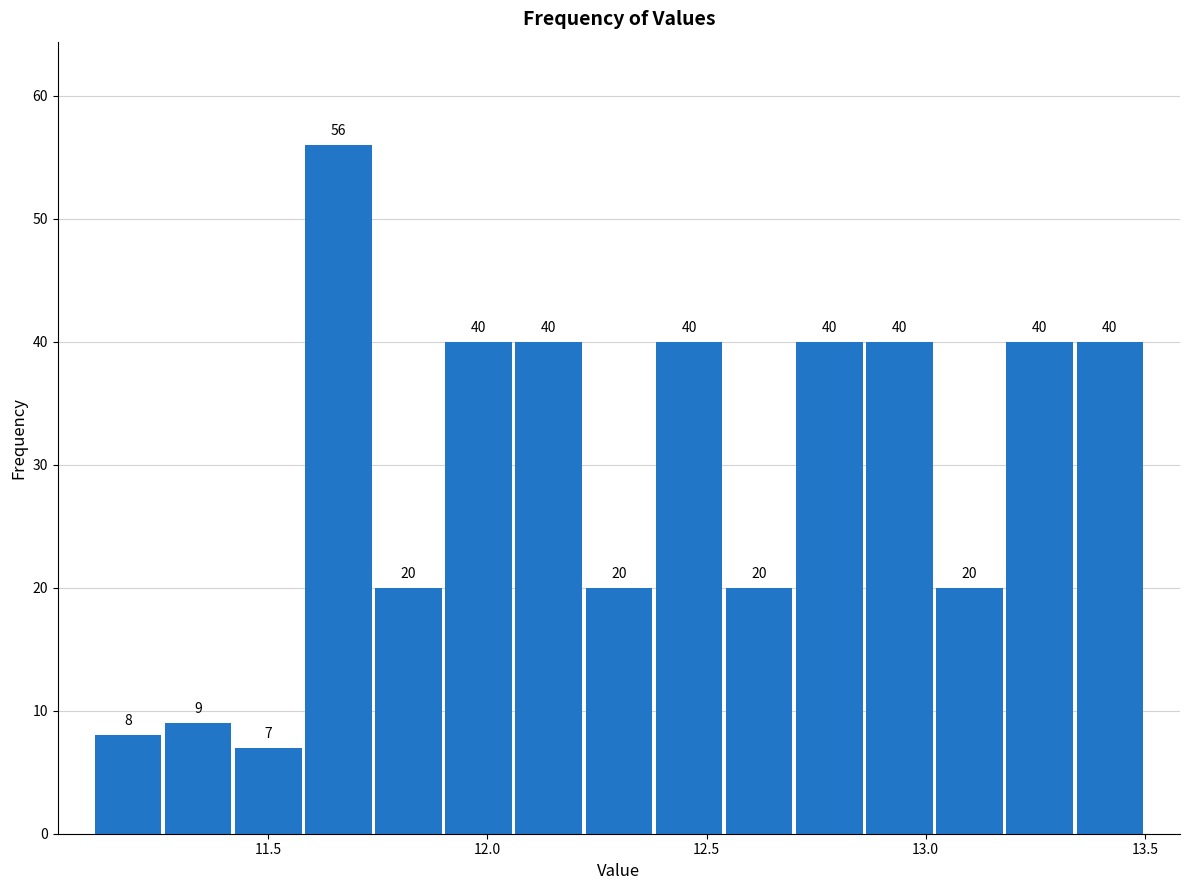

Around what value on the x-axis is the tallest bar? Give the approximate position of its centre, as read against the axis.

11.65